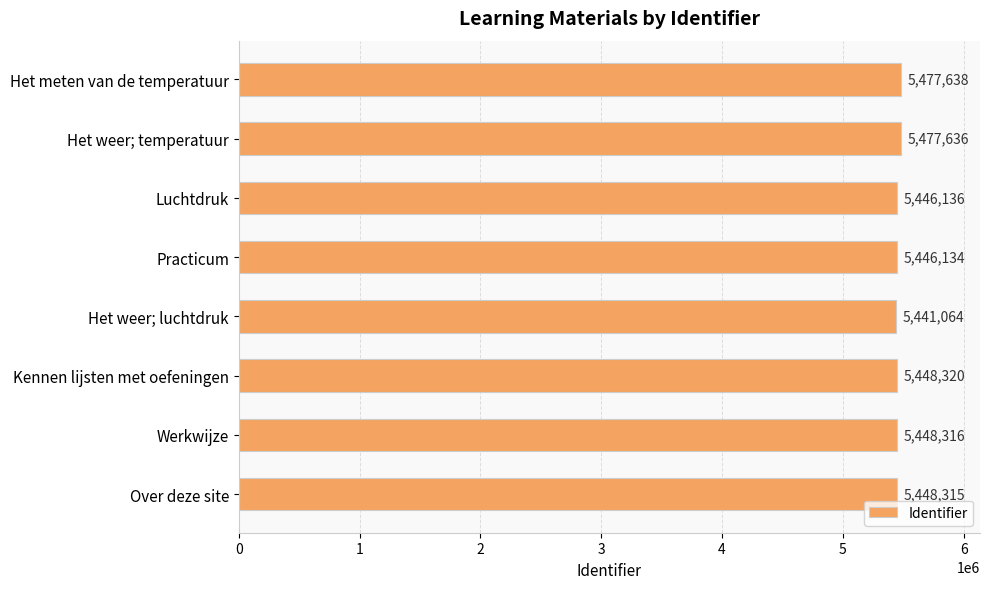

What is the approximate value at Het weer; luchtdruk, to the nearest 10?

5441060